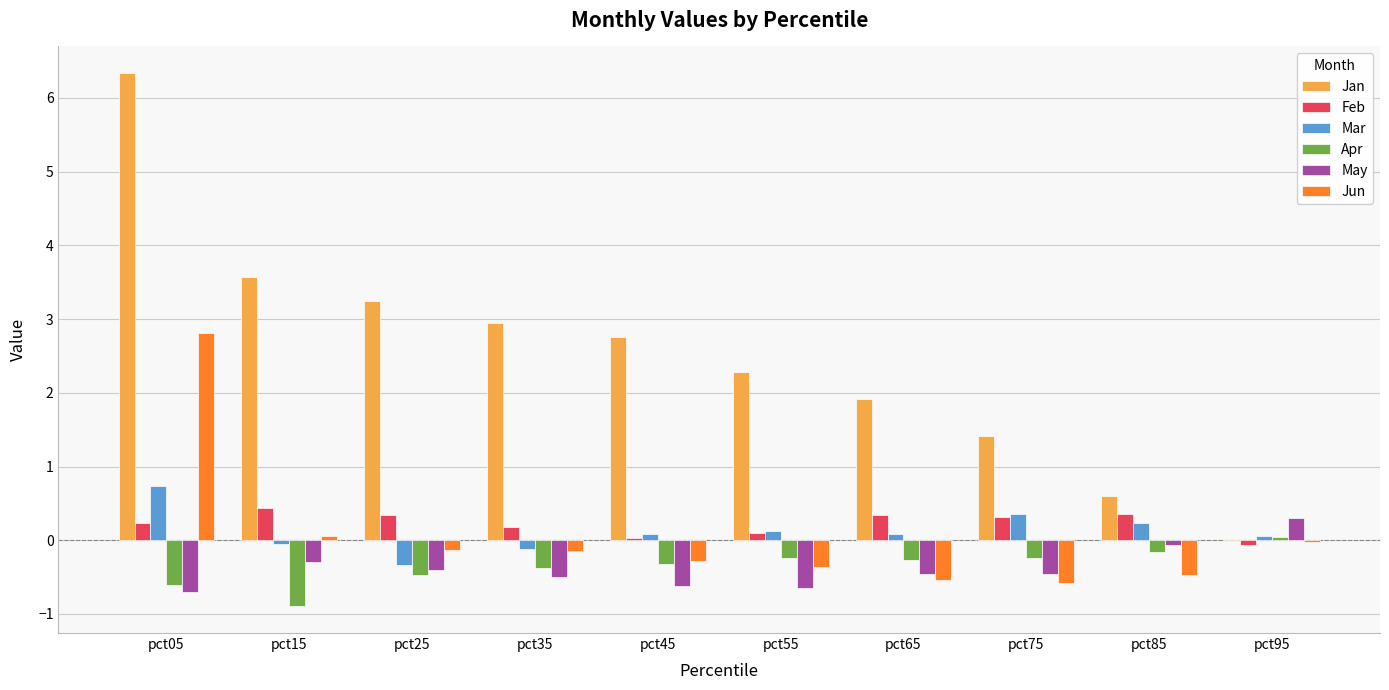

How many values in Apr are above zero?

1